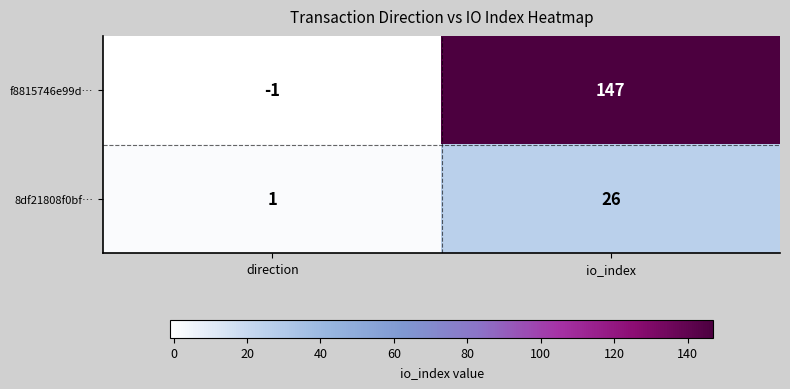

Count the number of data series in this chart.

2